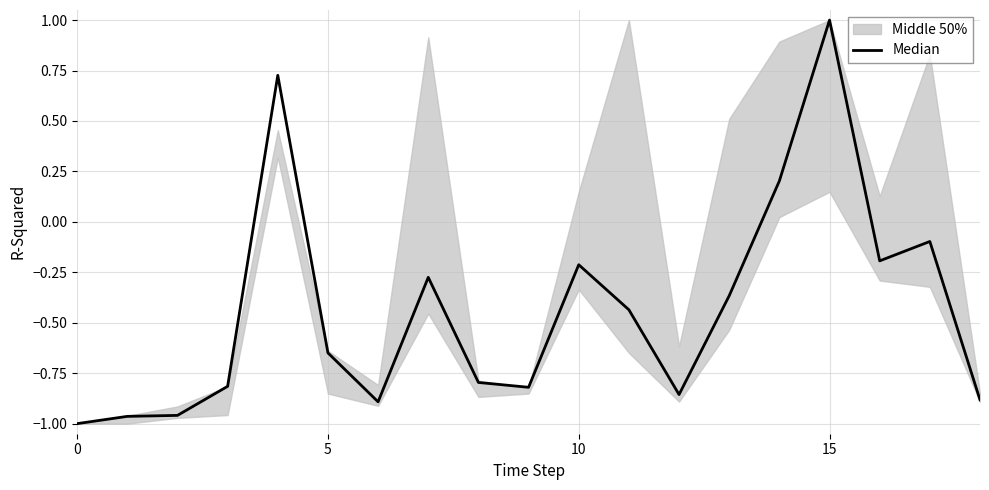

What is the sum of all values?

-8.3